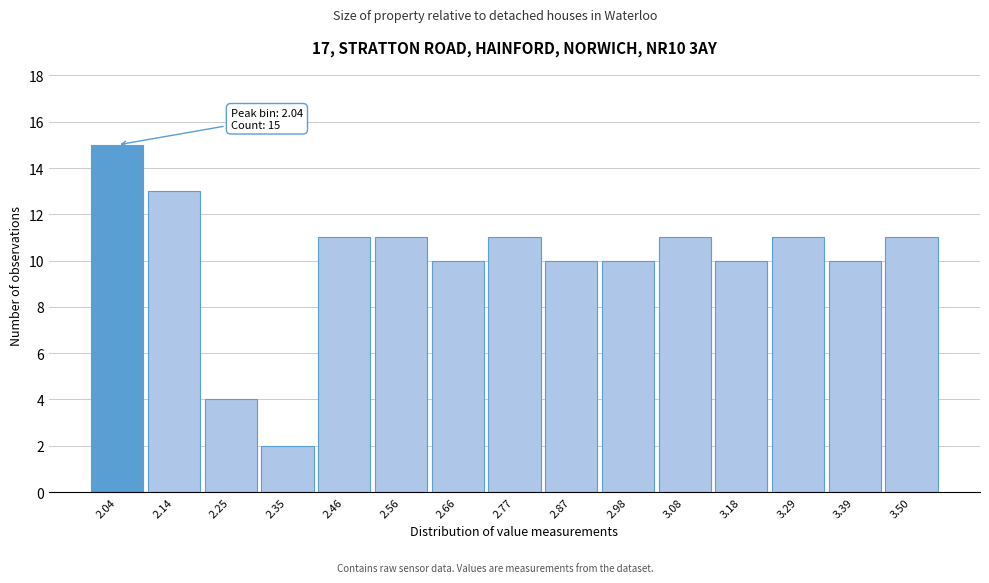

Reading left to right, what are all the values shown in this chart?

15	13	4	2	11	11	10	11	10	10	11	10	11	10	11